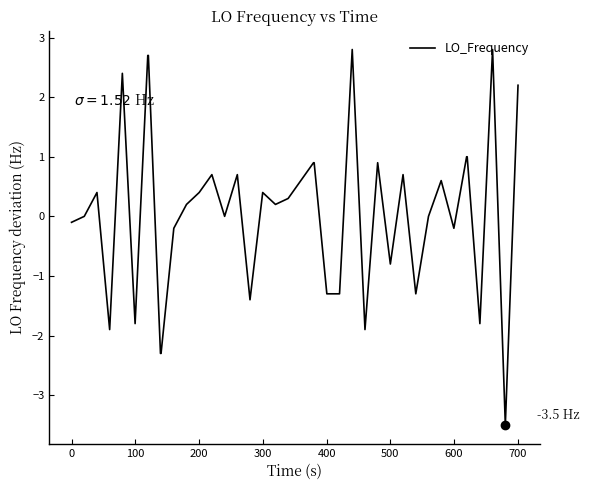

What is the minimum value shown in the chart?

-3.5